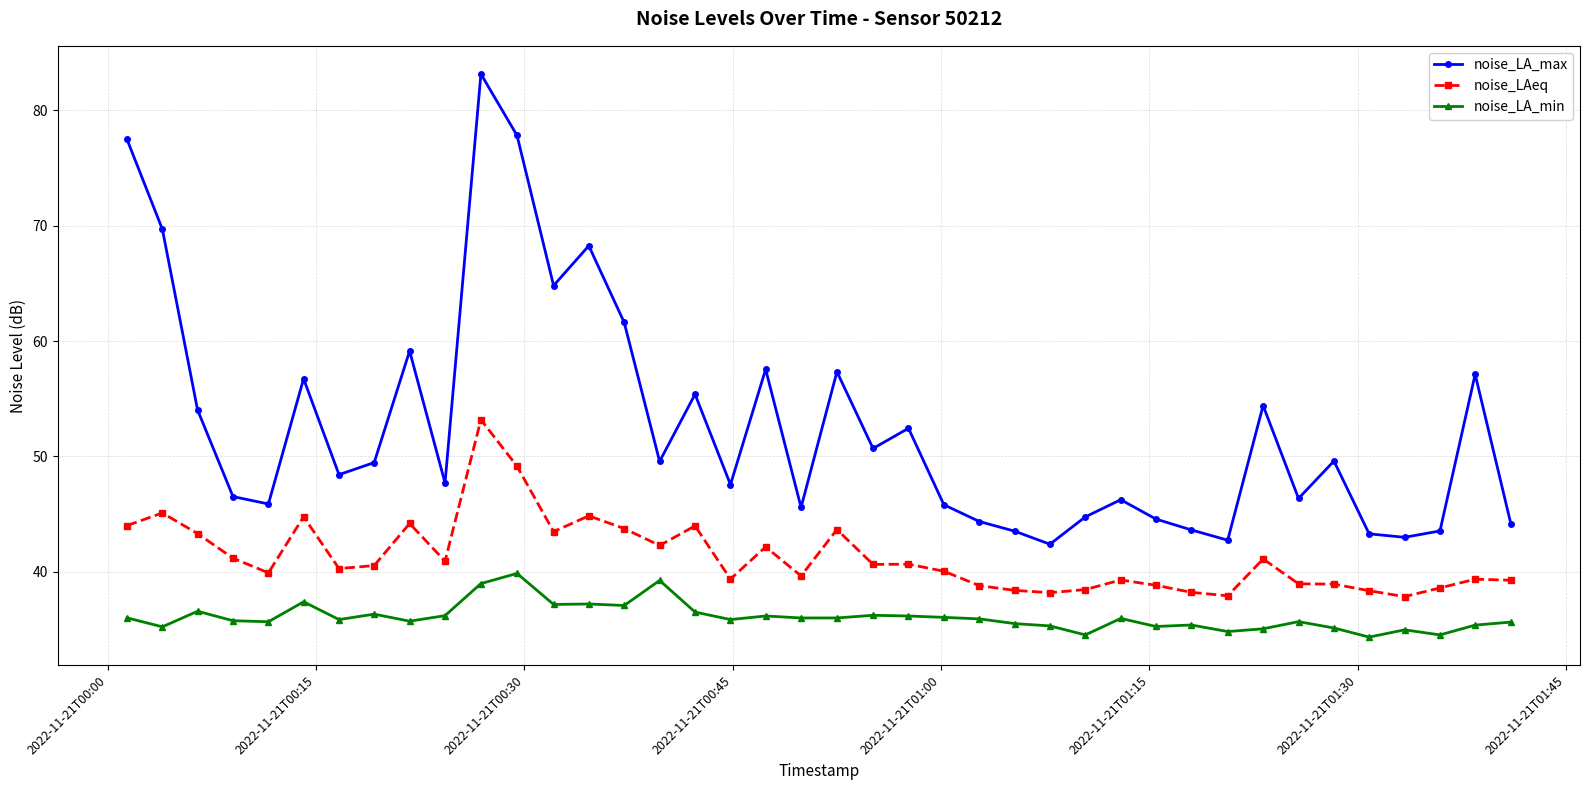

What is the minimum value shown in the chart?

34.3